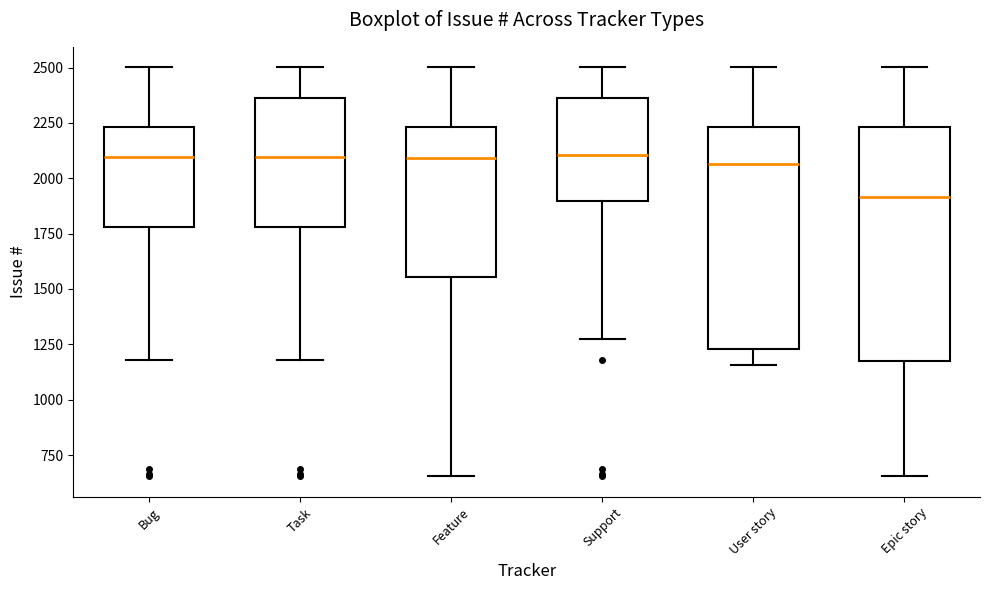

Reading left to right, transcribe this box plot: for each box, give where its median line is, the range the box spans, and where its two whiskers end, as read against the y-axis. The values are not printed on the chart, so give them approximately, as read against the axis.

Bug: median 2100, box 1800 to 2250, whiskers 1200 to 2500
Task: median 2100, box 1800 to 2350, whiskers 1200 to 2500
Feature: median 2100, box 1550 to 2250, whiskers 650 to 2500
Support: median 2100, box 1900 to 2350, whiskers 1250 to 2500
User story: median 2050, box 1250 to 2250, whiskers 1150 to 2500
Epic story: median 1900, box 1200 to 2250, whiskers 650 to 2500